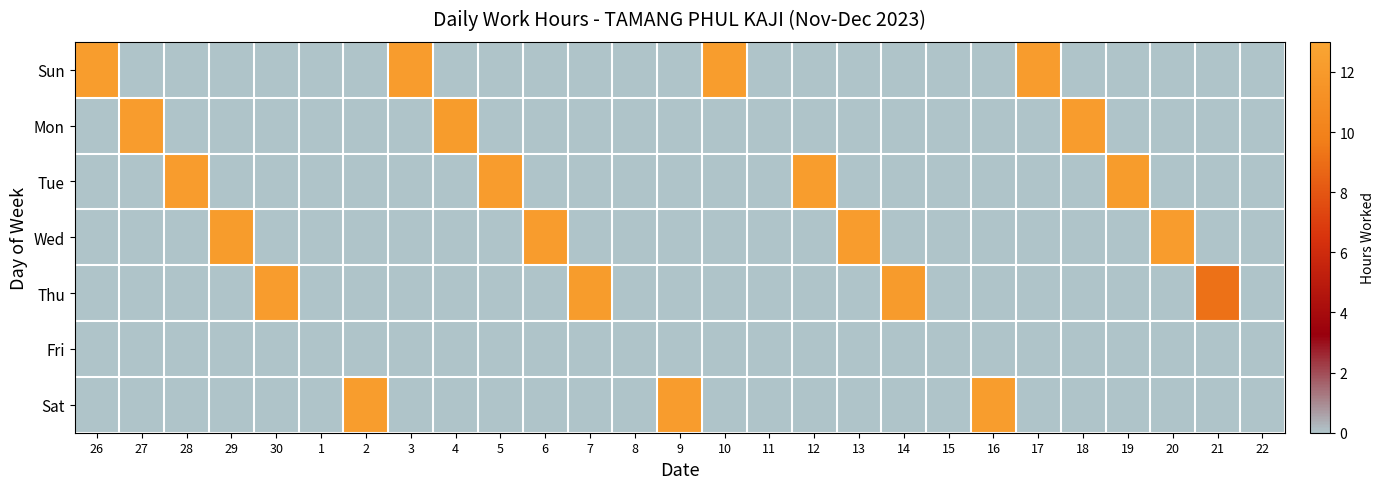

Between 26 and 22, which is larger?

26